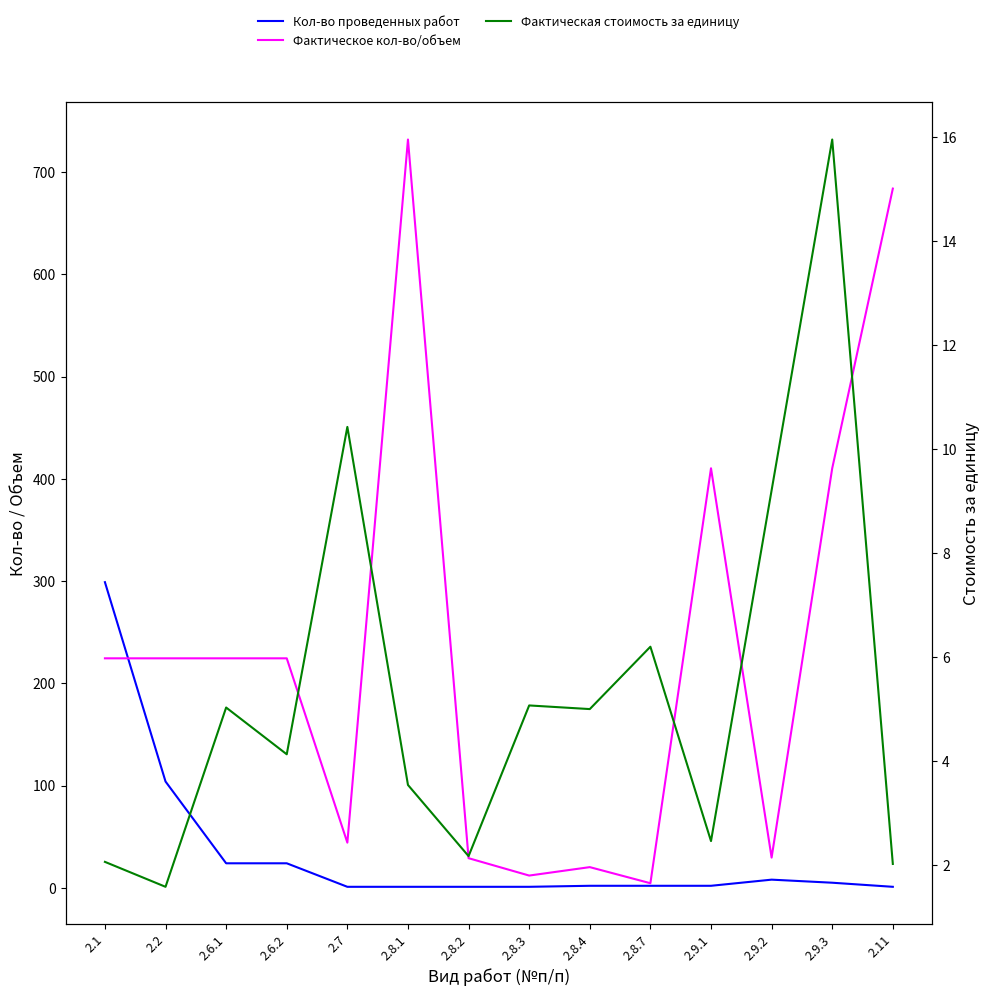

Rank the series at 2.8.3 from lowest to highest value.

Кол-во проведенных работ, Фактическая стоимость за единицу, Фактическое кол-во/объем